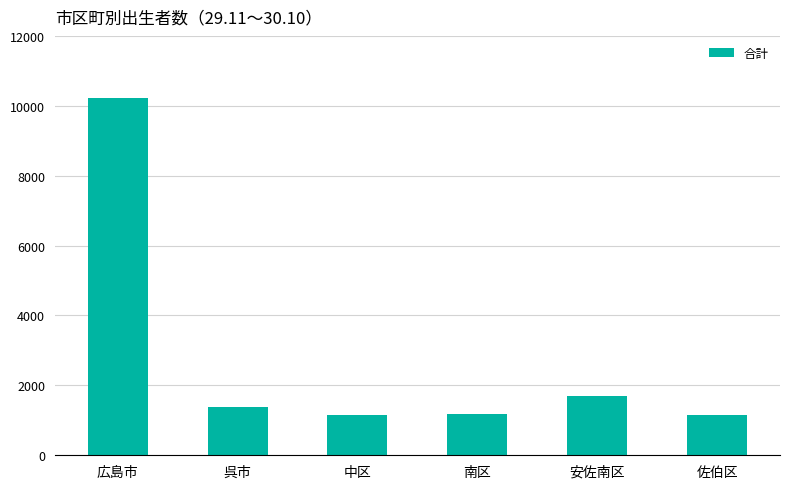

How many values are below 1371?

3